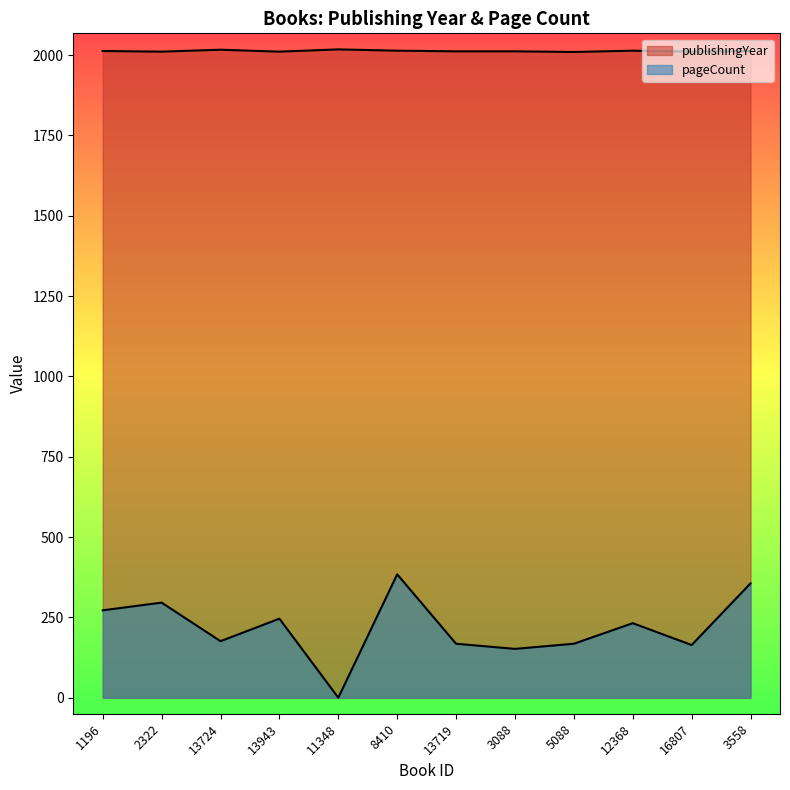

What is the difference between the pageCount values at 8410 and 5088?

216